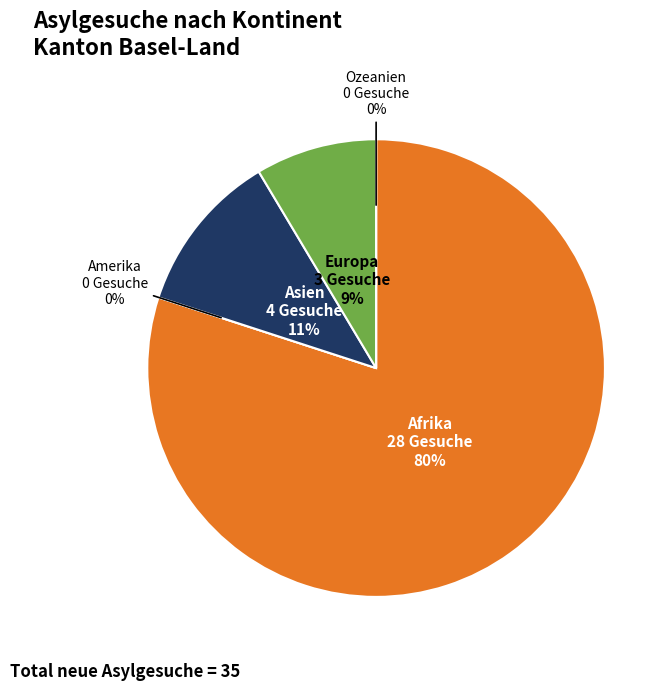

Combined, what portion of the pie is Asien and Amerika?

11.4%